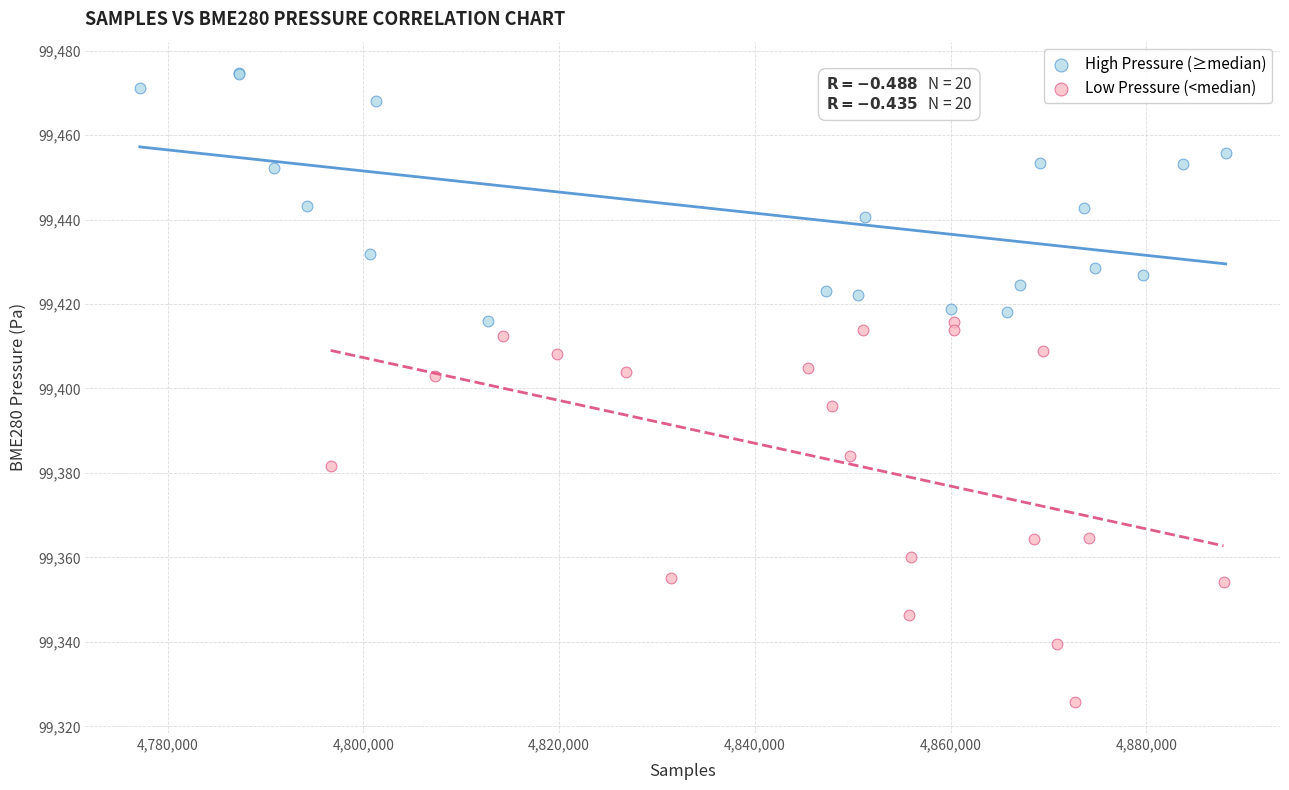

Which series reaches the minimum Y coordinate?

Low Pressure (<median)